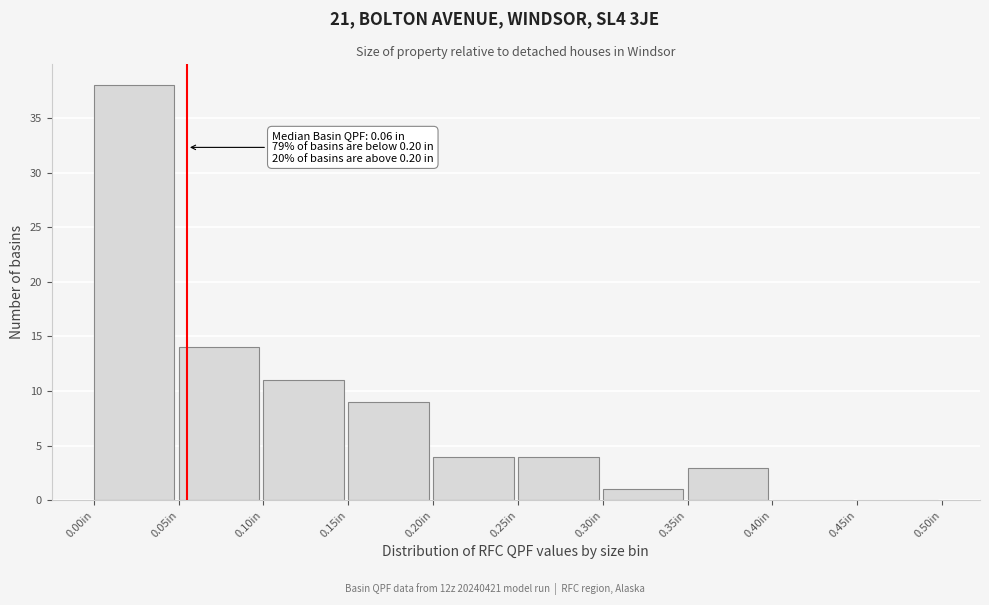

Which range on the x-axis has the tallest bar?

0.00 to 0.05